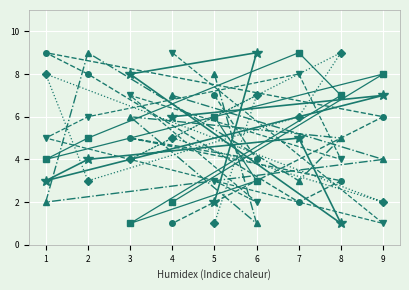

What is the greatest value displayed?

9